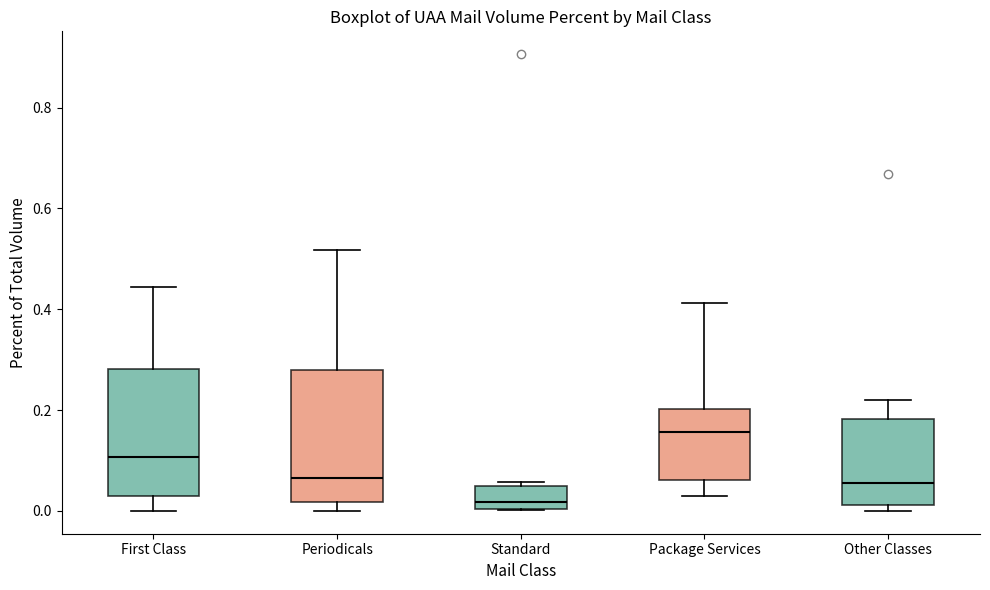

Which box has the highest median line?

Package Services